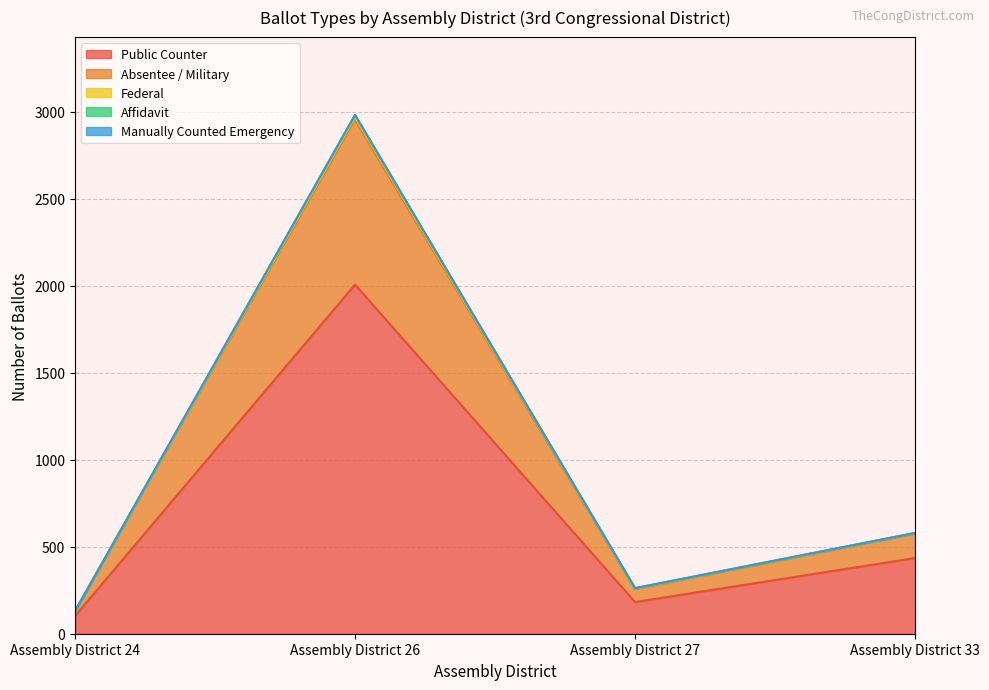

What is the sum of all Total Ballots values?

3952